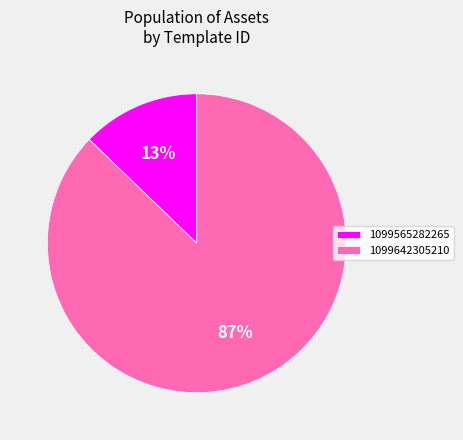

Count the number of slices in the pie.

2